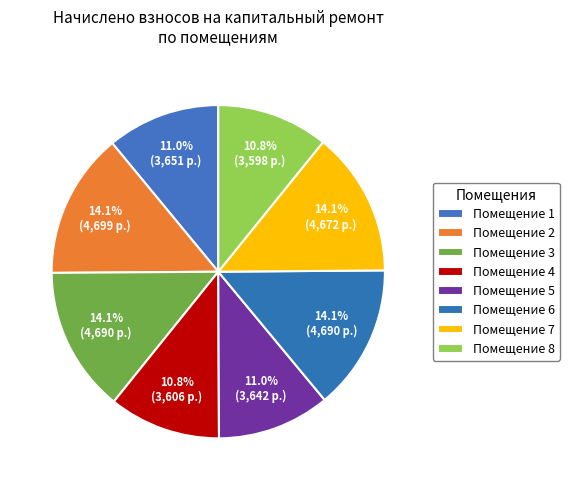

How many segments does this pie chart have?

8